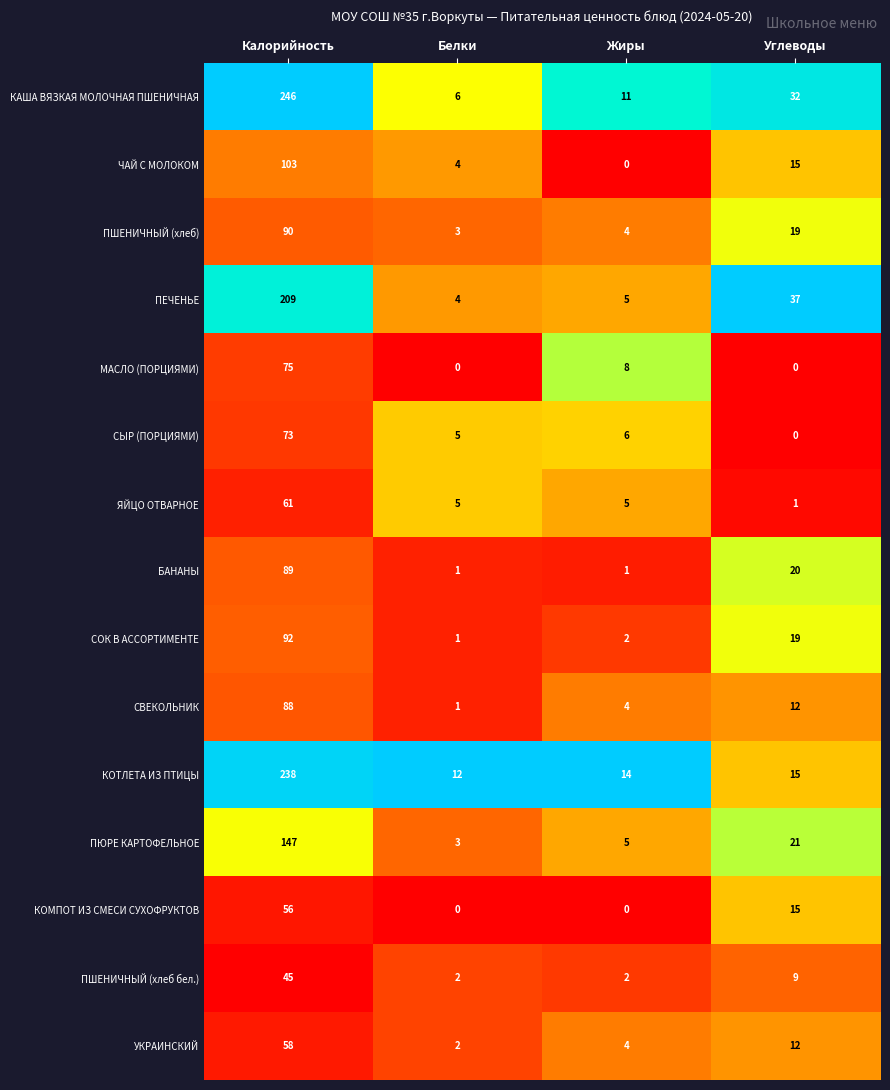

Which series has the largest range (max minus min)?

КАША ВЯЗКАЯ МОЛОЧНАЯ ПШЕНИЧНАЯ